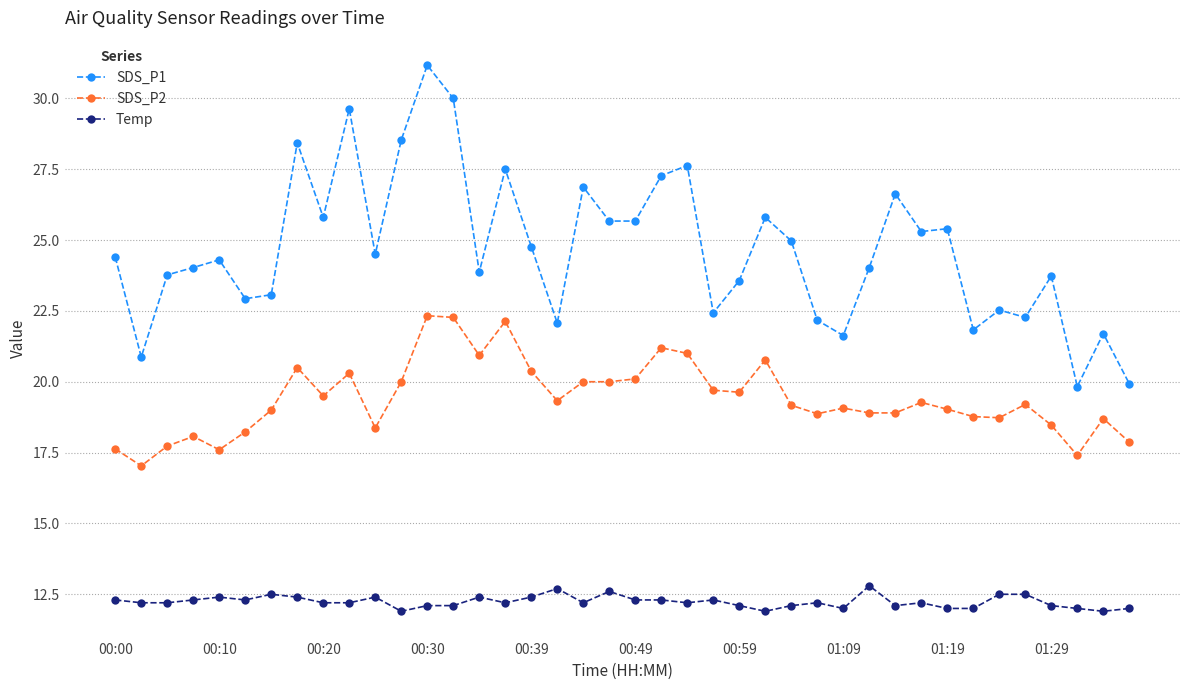

What is the lowest value of the SDS_P2 series?

17.0